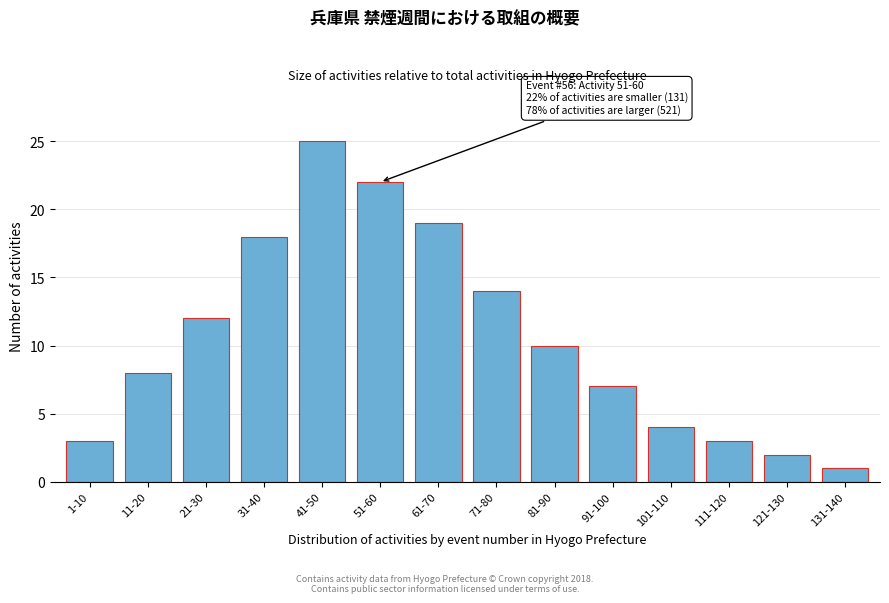

Reading left to right, list all the values displayed in this chart.

1-10=3	11-20=8	21-30=12	31-40=18	41-50=25	51-60=22	61-70=19	71-80=14	81-90=10	91-100=7	101-110=4	111-120=3	121-130=2	131-140=1